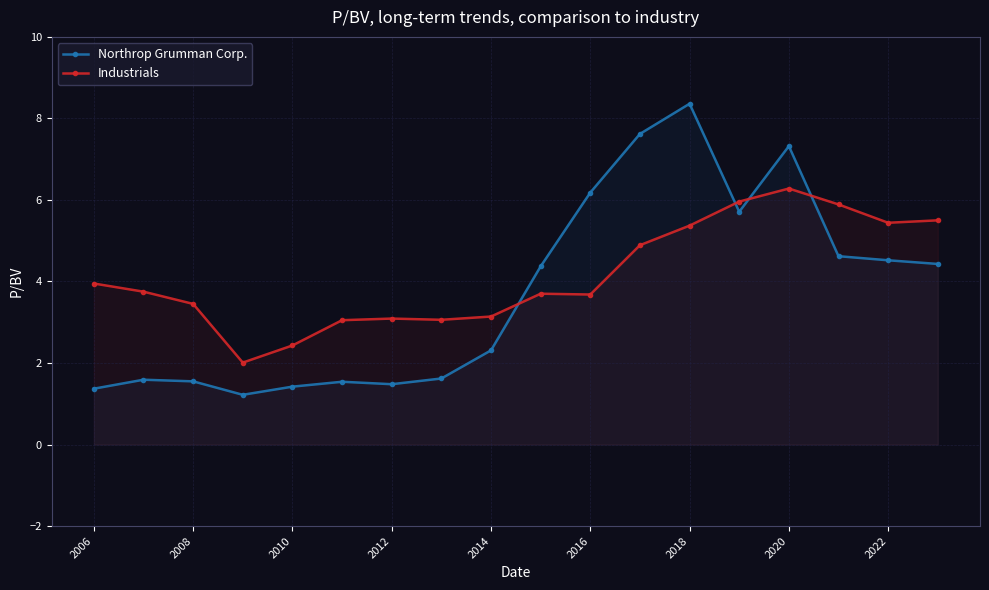

How many times do Industrials and Northrop Grumman Corp. cross each other?

4